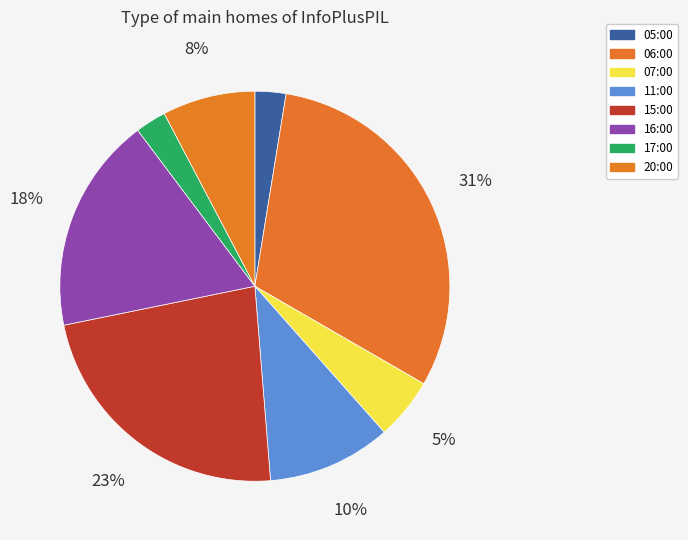

What is the smallest slice in the pie chart?

05:00